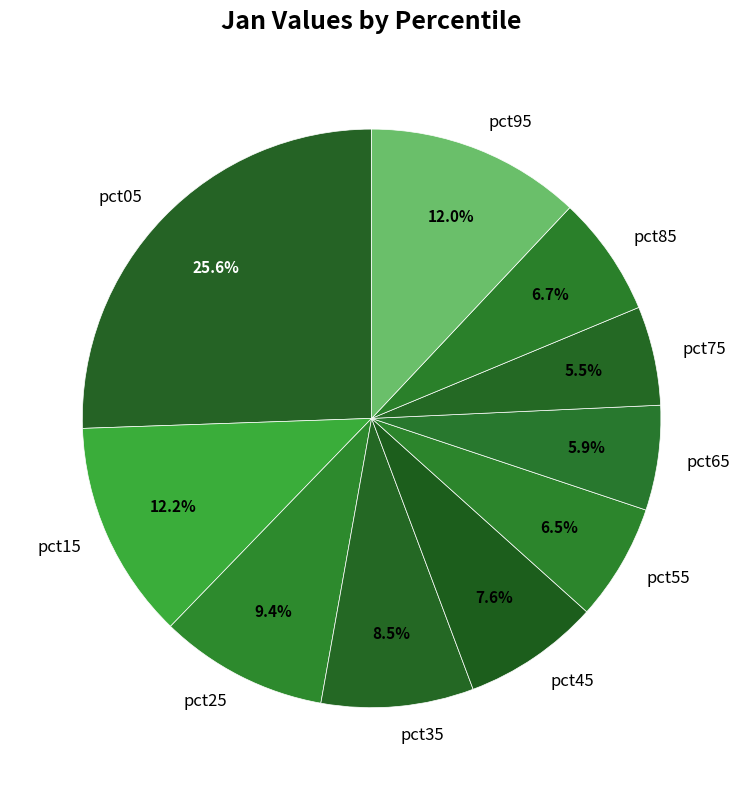

Do pct25 and pct45 together represent more than half of the pie?

No